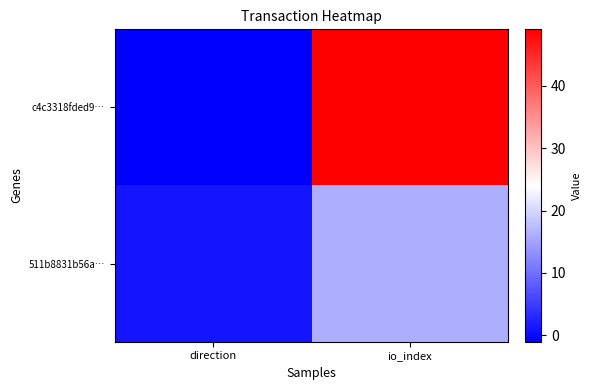

Which category has the lowest value across all series?

direction